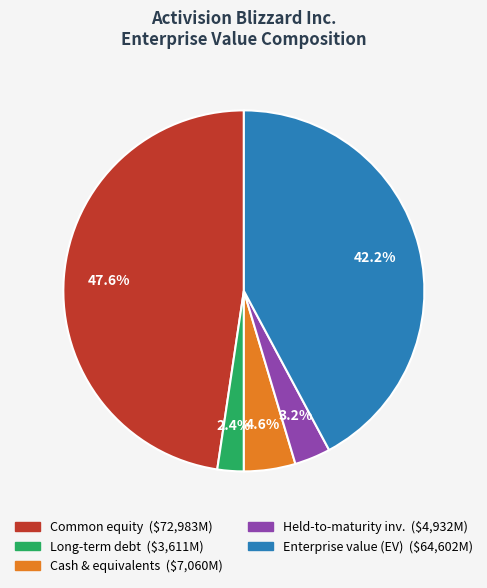

Is there a majority slice in this chart?

No